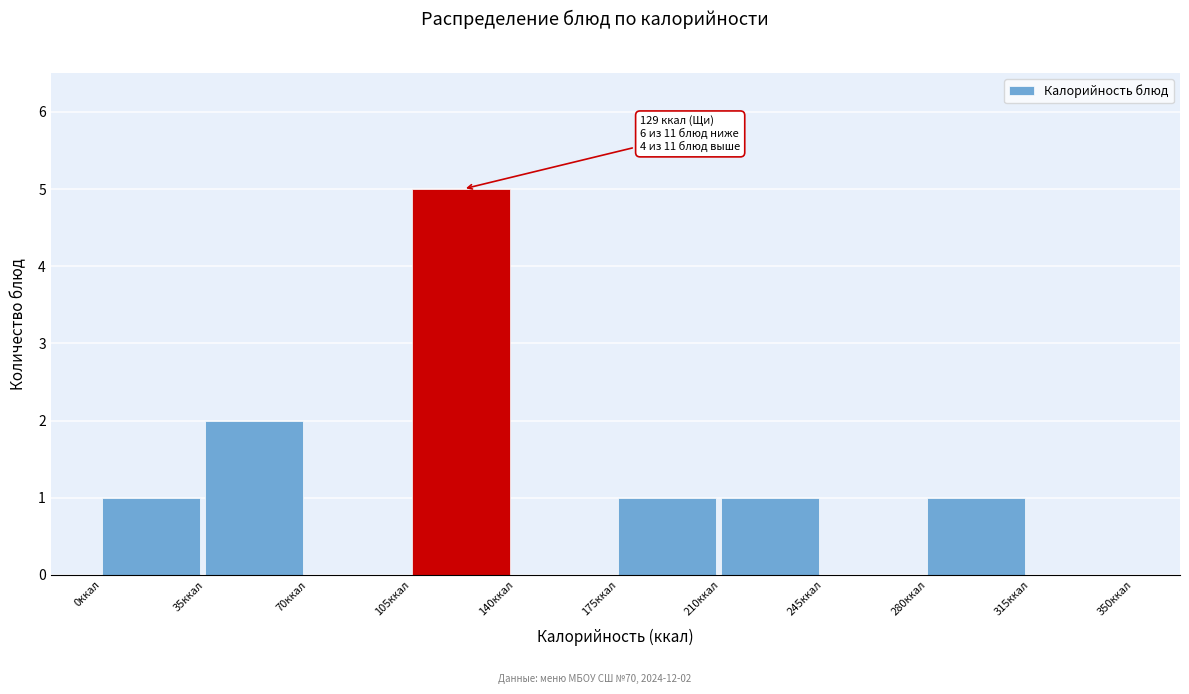

Over which range of the x-axis is the bar tallest?

105 to 140